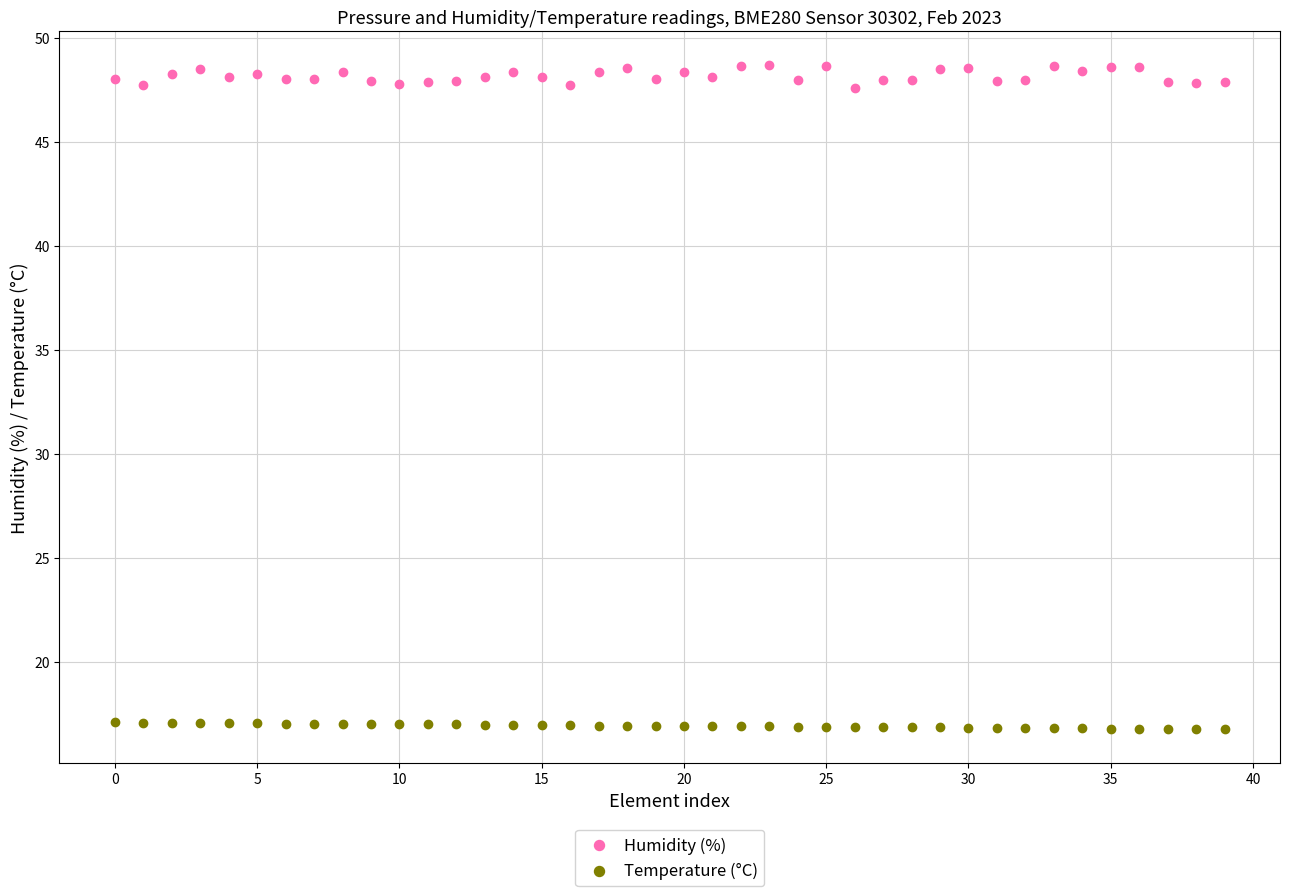

Which series has the widest spread of Y values?

Humidity (%)